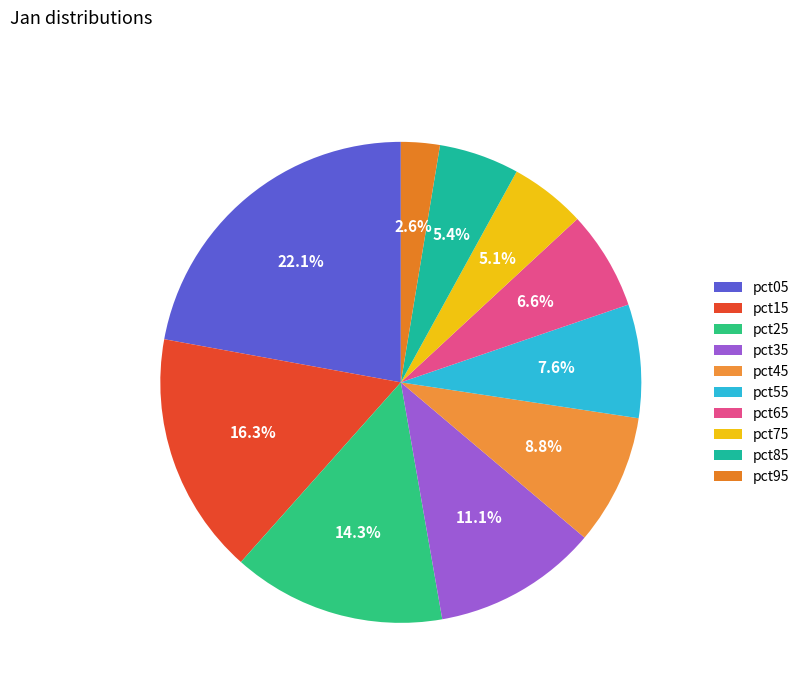

What percentage is the pct15 slice, to the nearest percent?

16%